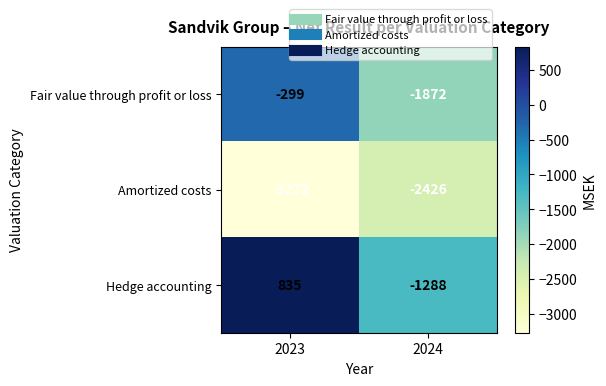

What is the maximum value shown in the chart?

835